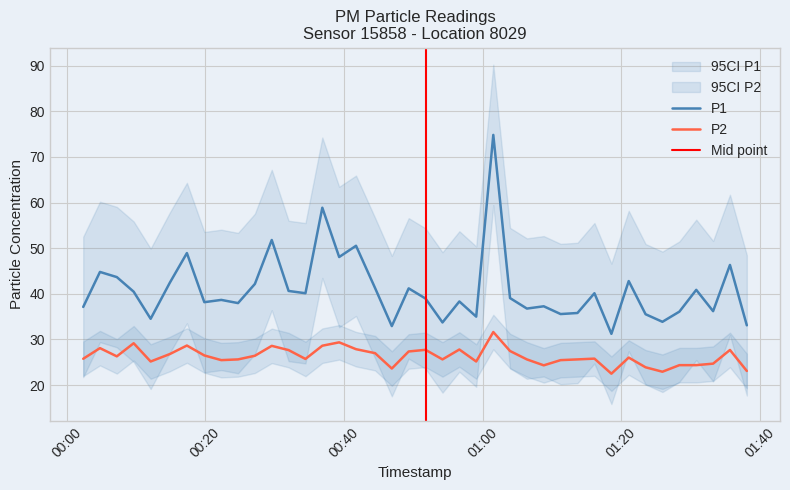

True or false: P1 and P2 intersect in this chart.

False